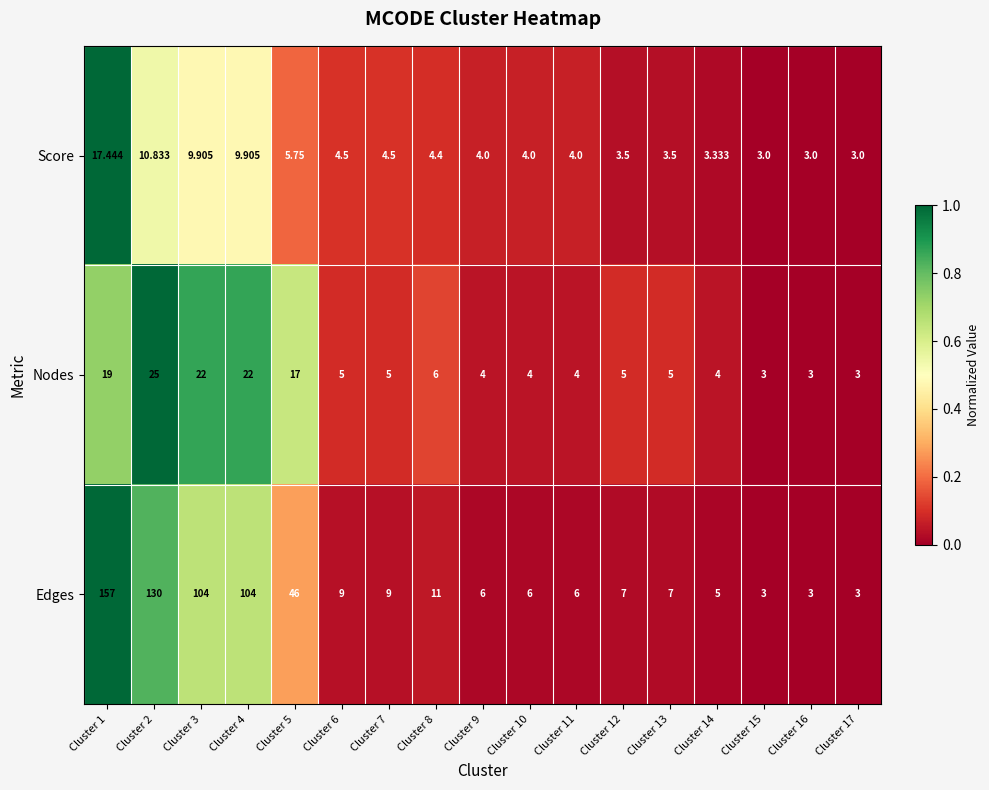

Which series has the largest range (max minus min)?

Edges